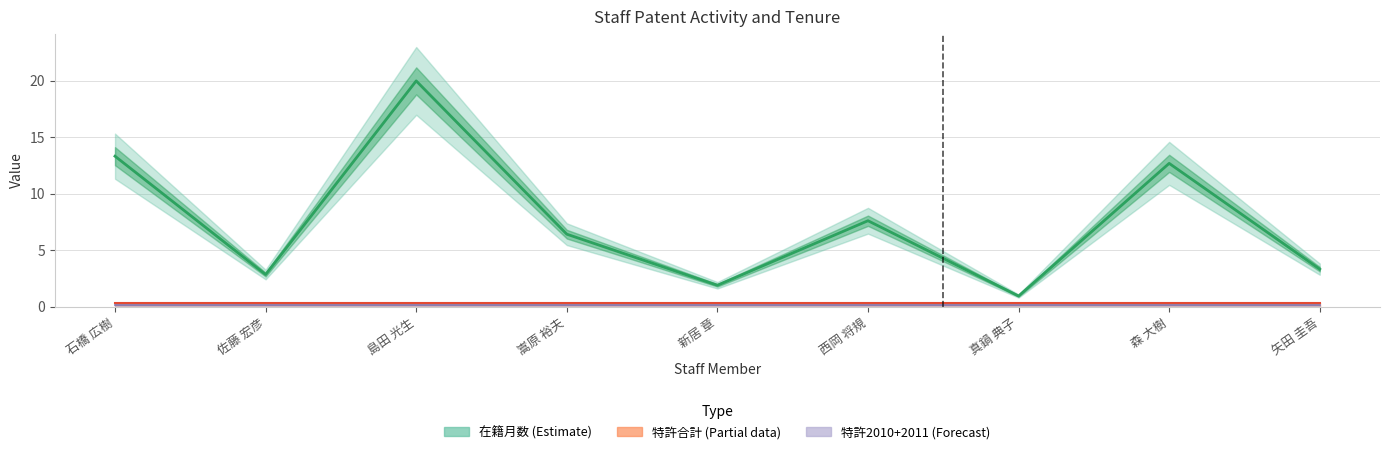

Is it true that the value at 真鍋 典子 is 1.0?

True